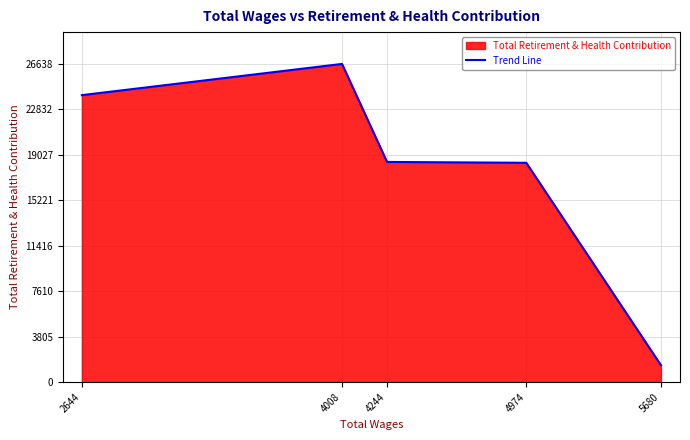

At which category does the chart reach its peak across all series?

4008